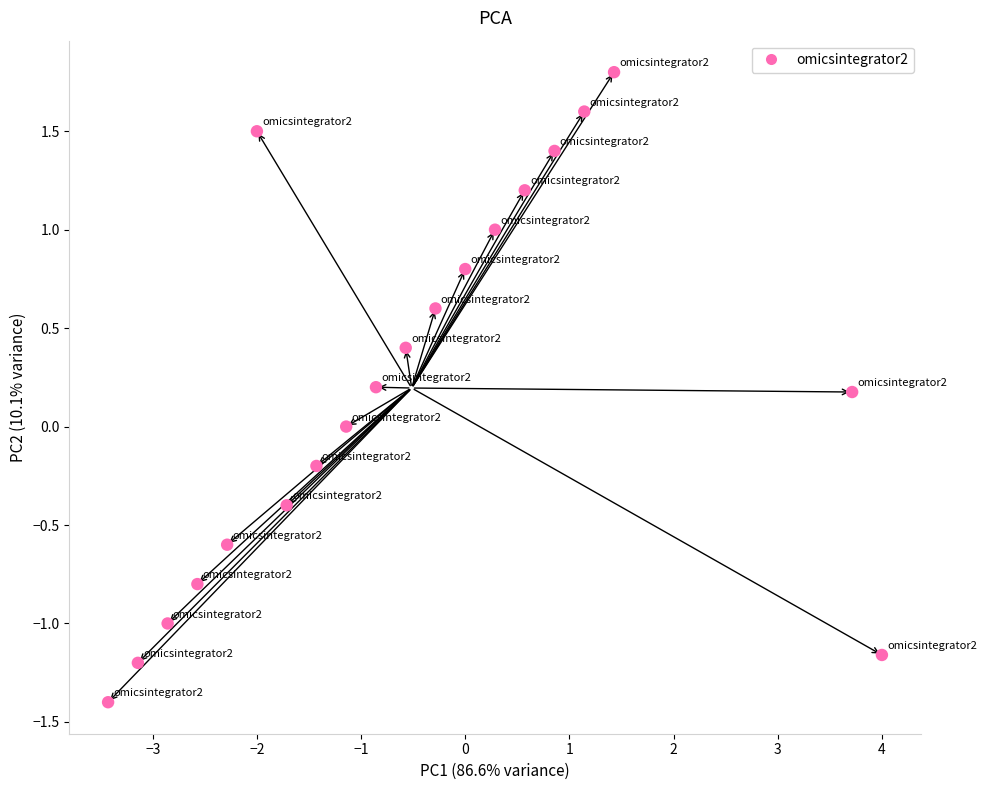

What is the range of Y values (max minus min)?

3.2